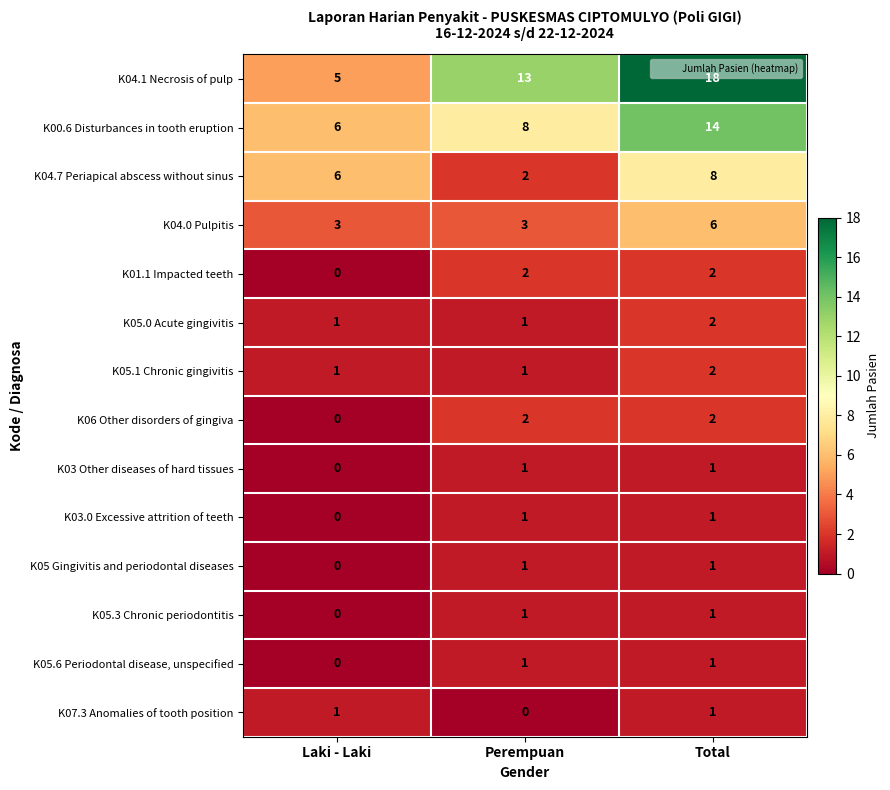

Which series changed the most between Laki - Laki and Total?

K04.1 Necrosis of pulp